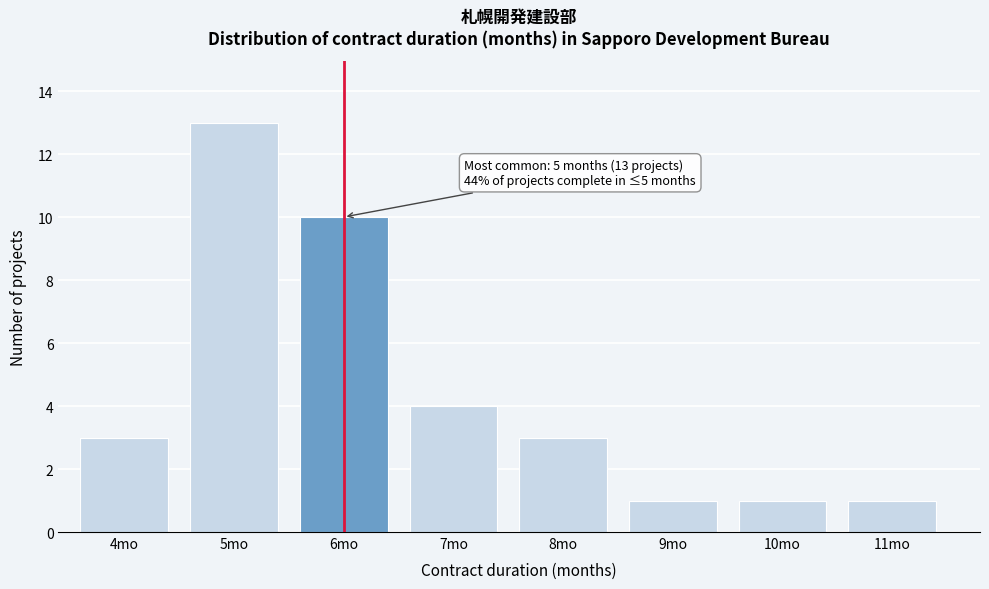

Reading left to right, what are all the values shown in this chart?

3	13	10	4	3	1	1	1